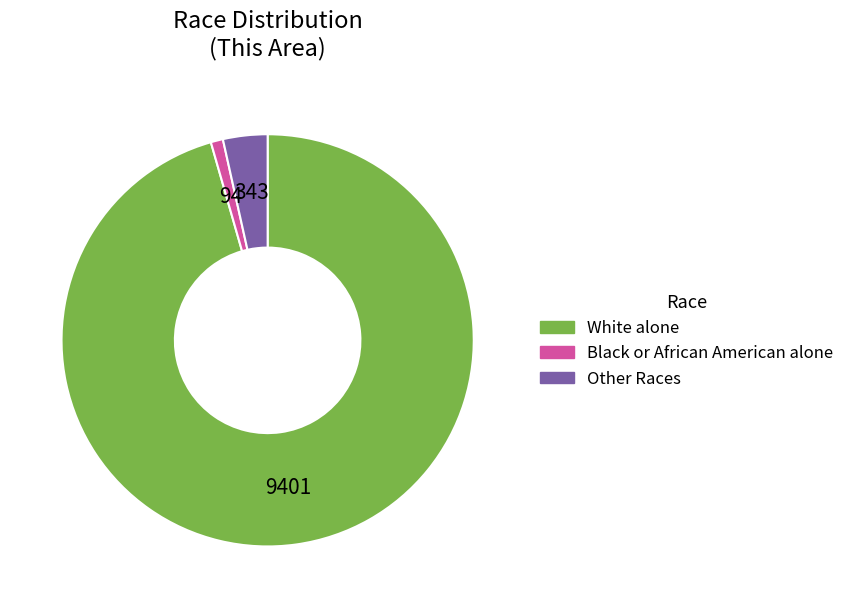

Is the sum of Other Races and White alone greater than half?

Yes